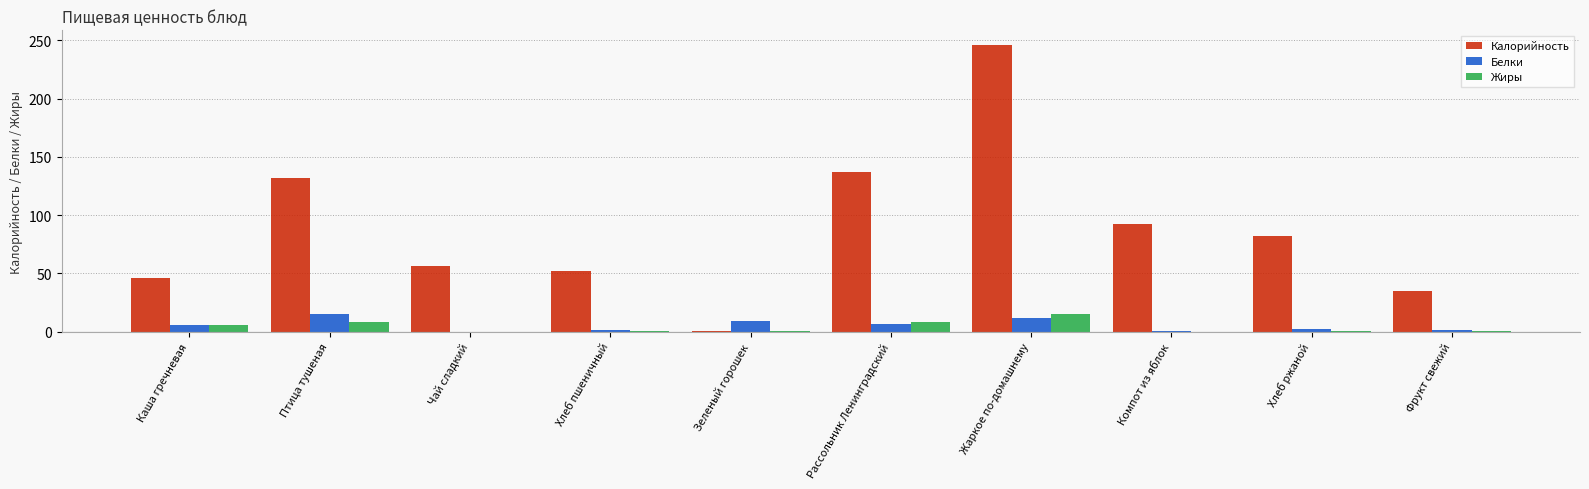

Is the value of Калорийность at Чай сладкий greater than the value of Белки at Фрукт свежий?

Yes